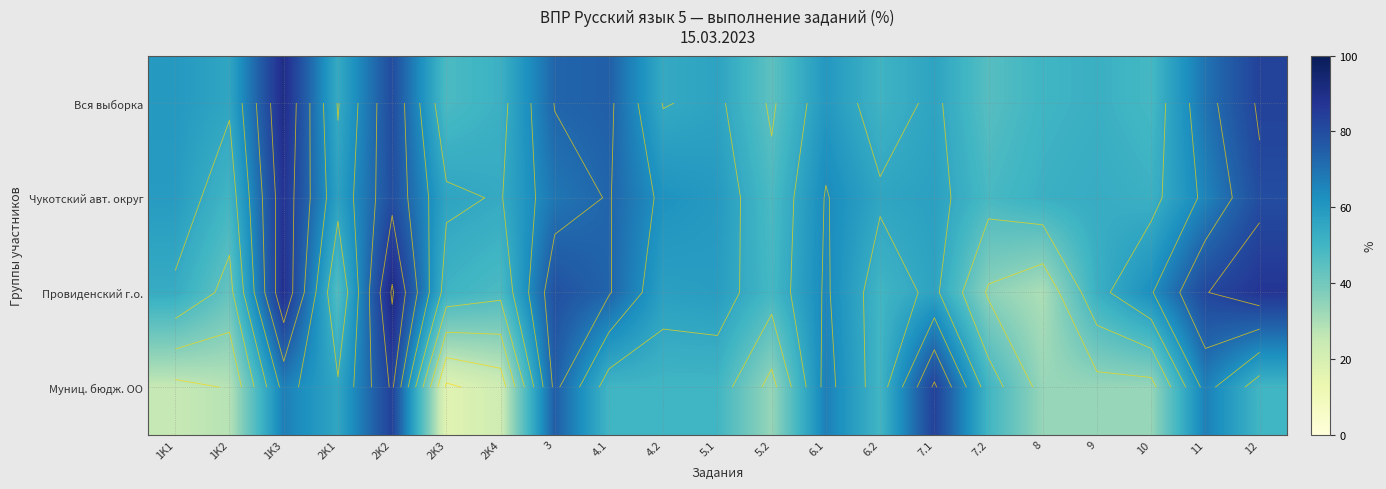

At which category is the sum across all series the highest?

2K2